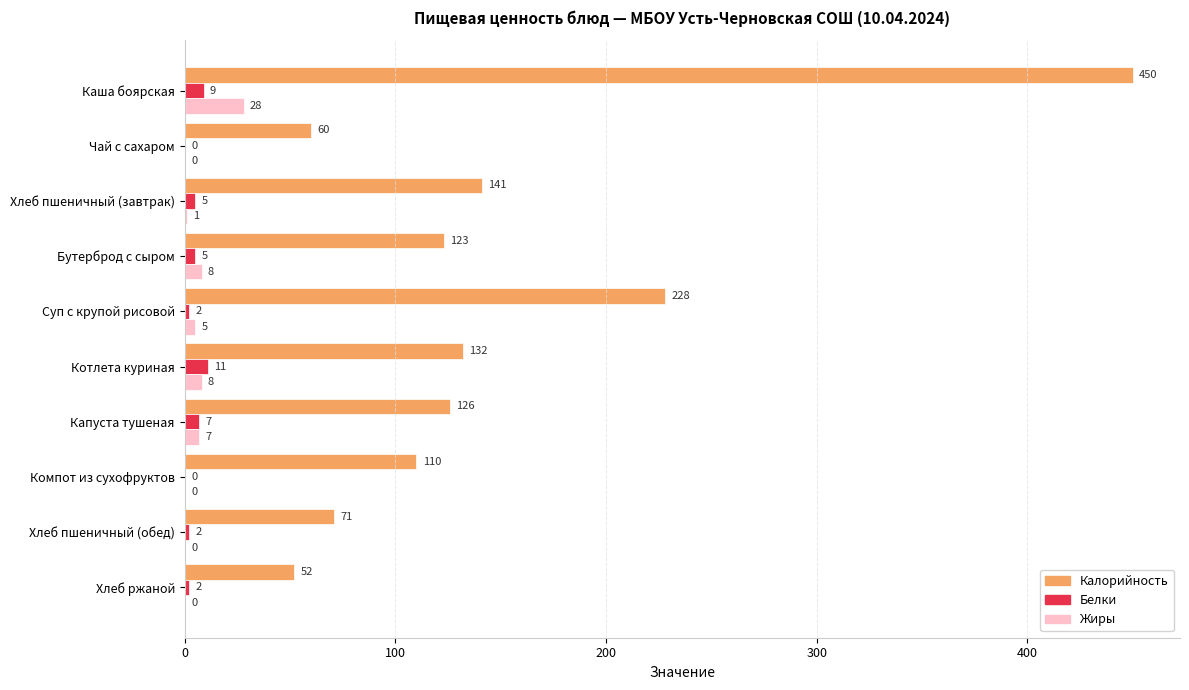

At which category is the sum across all series the highest?

Каша боярская